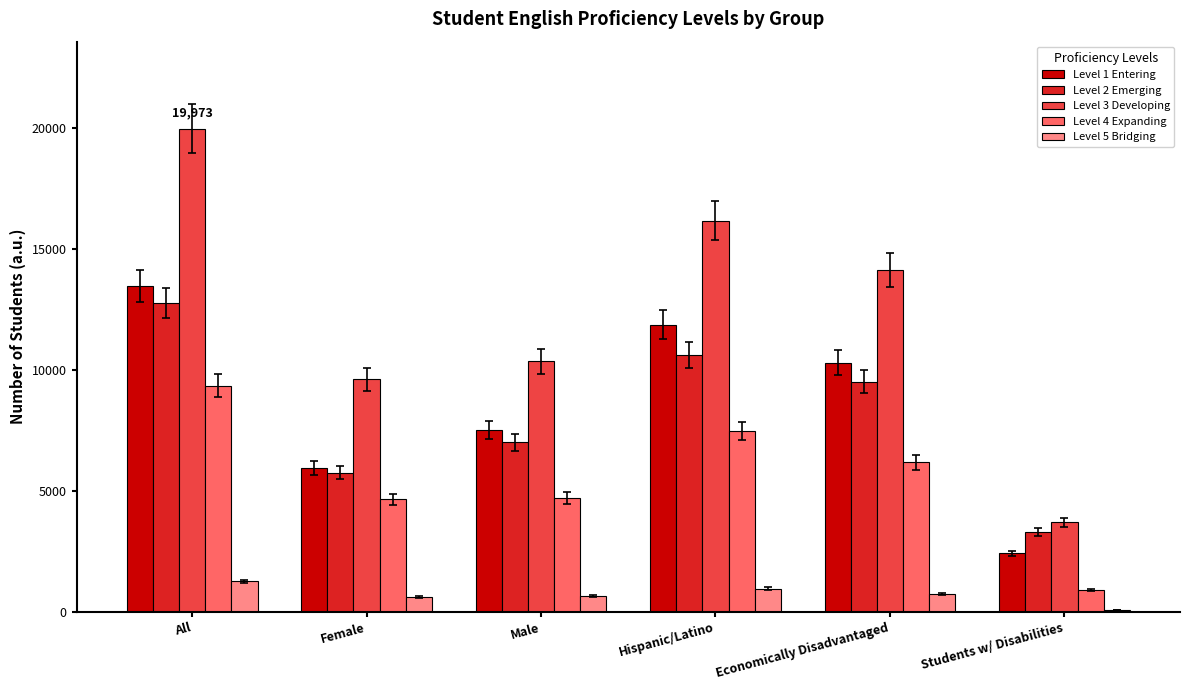

At which category is the sum across all series the highest?

All